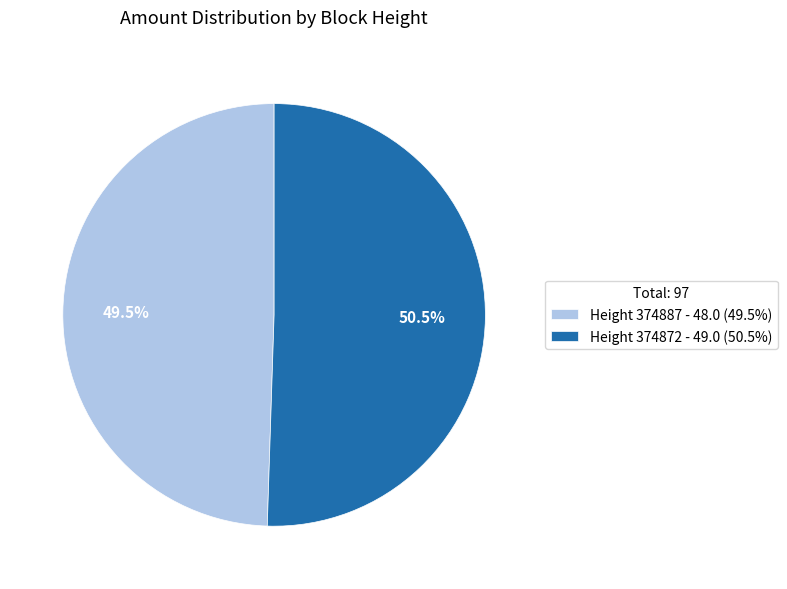

Approximately how many times larger is the value at Height 374872 - 49.0 (50.5%) compared to Height 374887 - 48.0 (49.5%)?

1.0